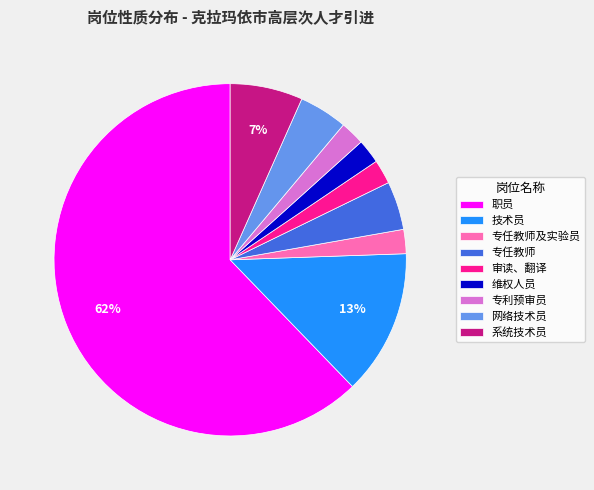

Which category accounts for the majority?

职员